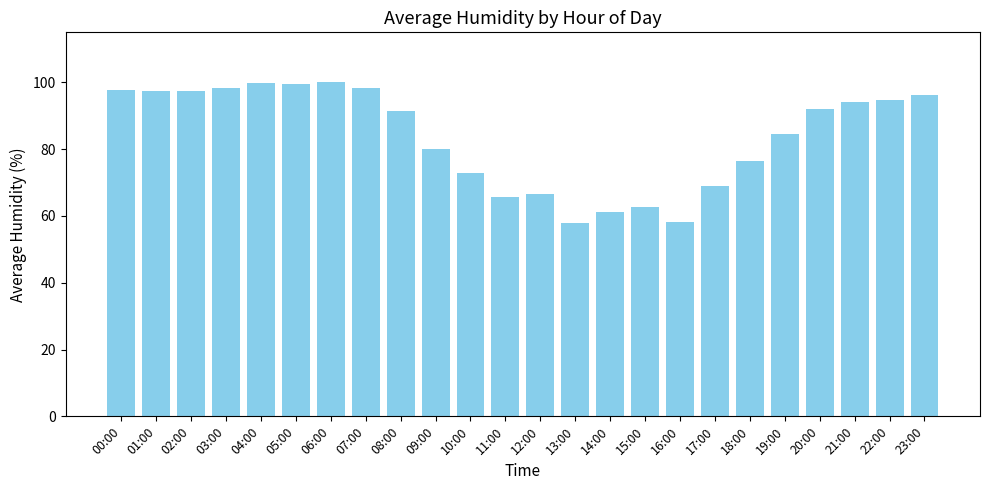

Is it true that the value at 13:00 is 80.0?

False